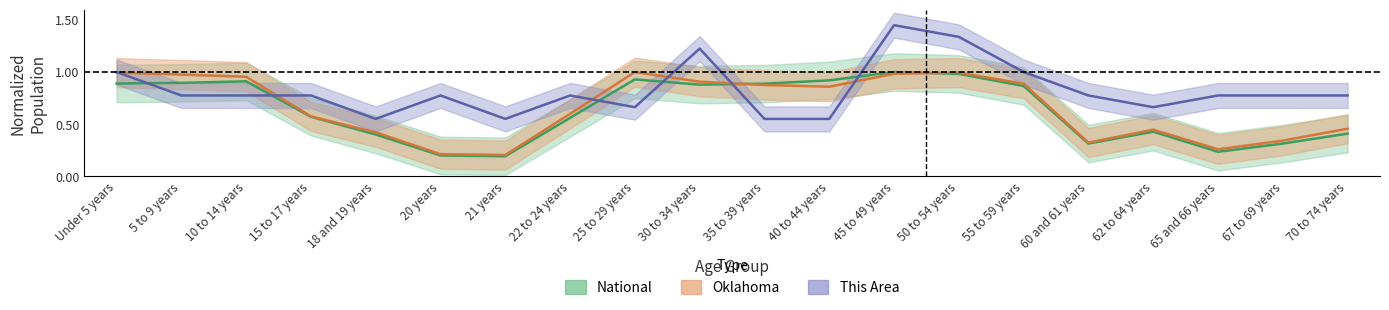

What is the label of the 9th point from the left?

25 to 29 years